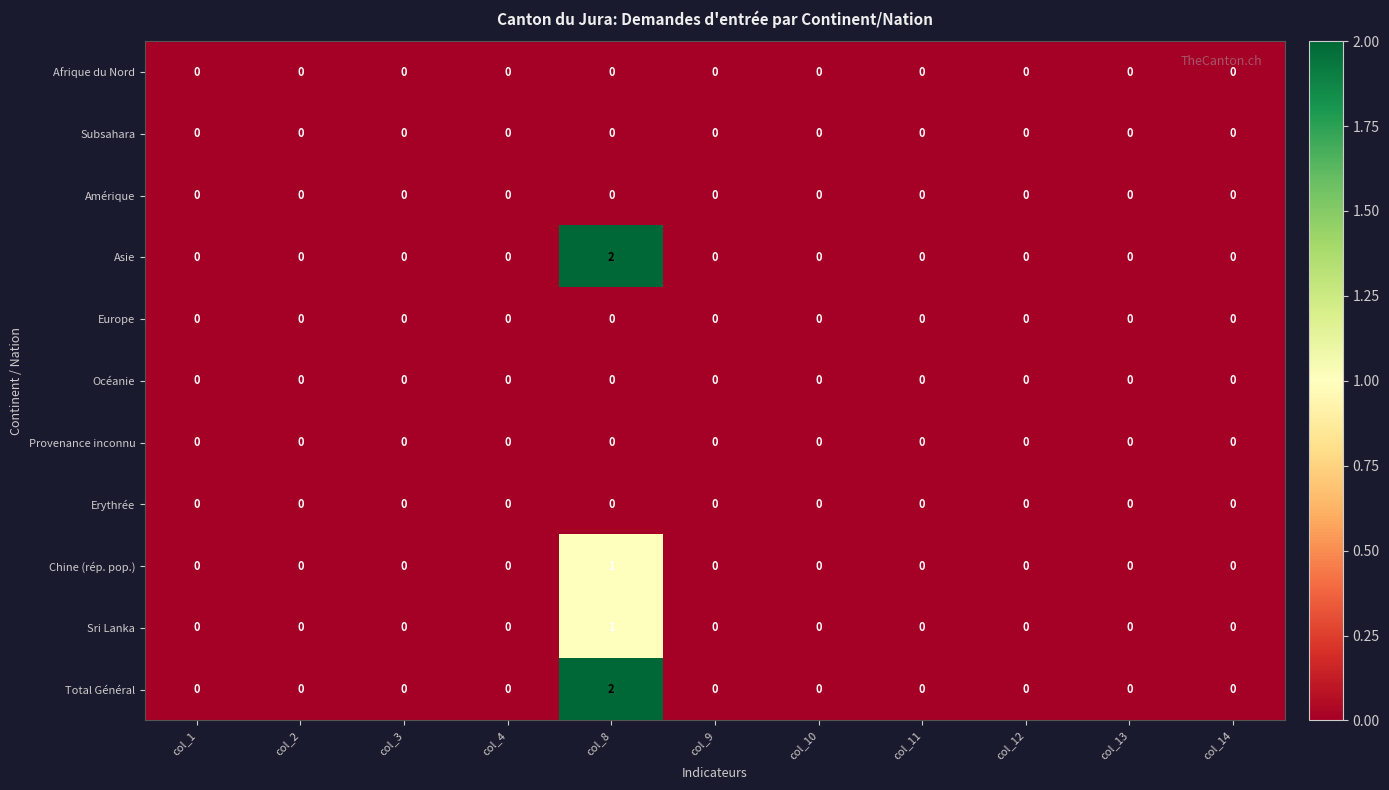

Which category has the highest value in the Chine (rép. pop.) series?

col_8